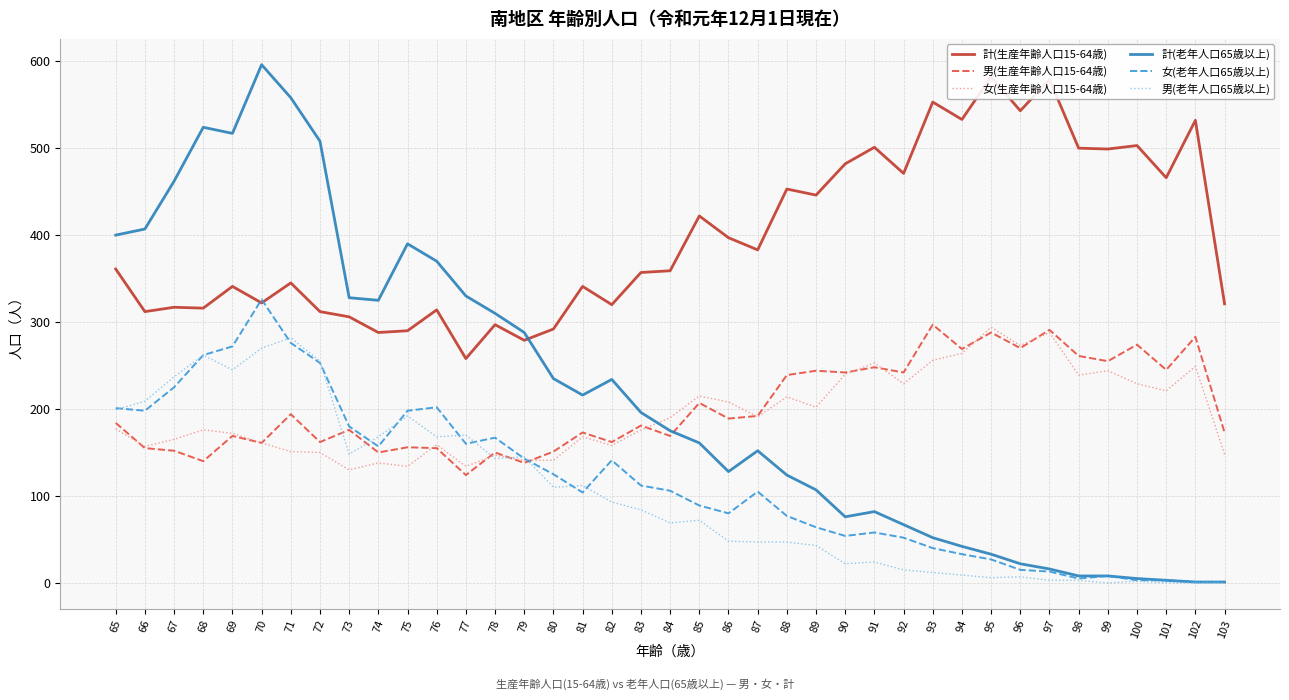

Reading left to right, what are all the values shown in this chart?

計(生産年齢人口15-64歳): 361	312	317	316	341	322	345	312	306	288	290	314	258	297	279	292	341	320	357	359	422	397	383	453	446	482	501	471	553	533	582	543	579	500	499	503	466	532	321
男(生産年齢人口15-64歳): 184	155	152	140	169	161	194	162	176	150	156	155	124	150	138	151	173	162	181	169	207	189	192	239	244	242	248	242	297	269	288	270	291	261	255	274	245	283	173
女(生産年齢人口15-64歳): 177	157	165	176	172	161	151	150	130	138	134	159	134	147	141	141	168	158	176	190	215	208	191	214	202	240	253	229	256	264	294	273	288	239	244	229	221	249	148
計(老年人口65歳以上): 400	407	462	524	517	596	558	508	328	325	390	370	330	310	288	235	216	234	196	175	161	128	152	124	107	76	82	67	52	42	33	22	16	8	8	5	3	1	1
女(老年人口65歳以上): 201	198	225	262	272	326	276	253	180	157	198	202	160	167	143	125	104	141	112	106	89	80	105	77	64	54	58	52	40	33	27	15	13	5	8	3	3	1	1
男(老年人口65歳以上): 199	209	237	262	245	270	282	255	148	168	192	168	170	143	145	110	112	93	84	69	72	48	47	47	43	22	24	15	12	9	6	7	3	3	0	2	0	0	0